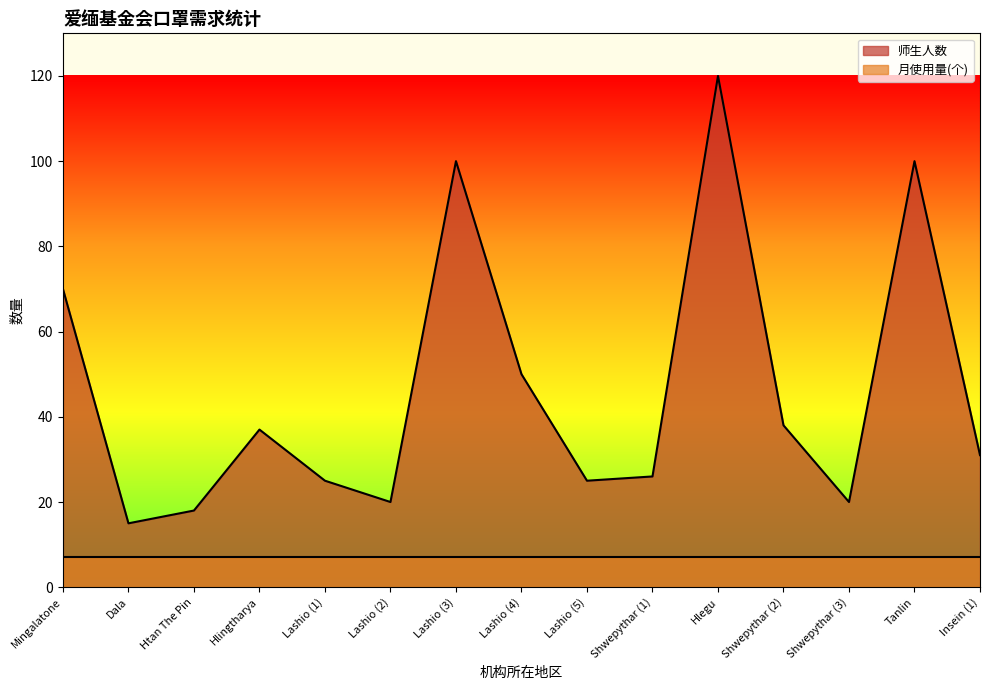

What is the label of the 3rd point from the right?

Shwepythar (3)